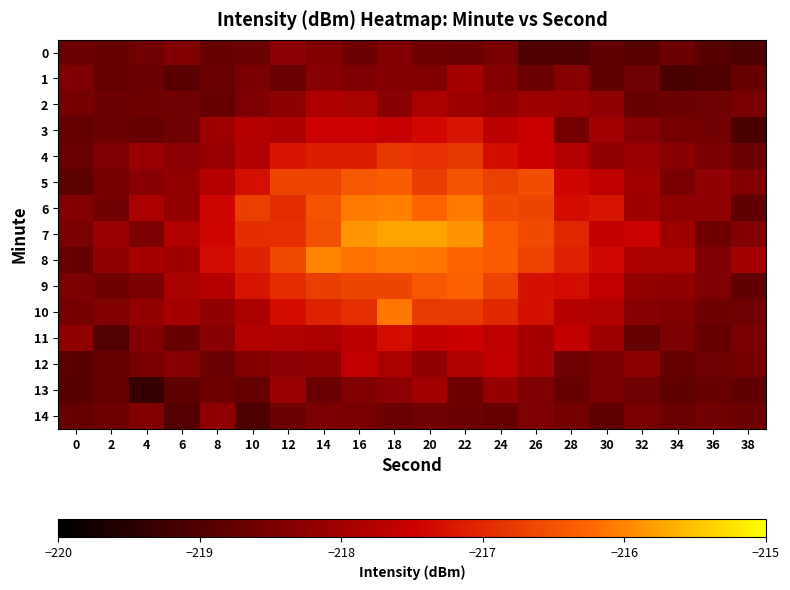

At which category does the chart reach its peak across all series?

18